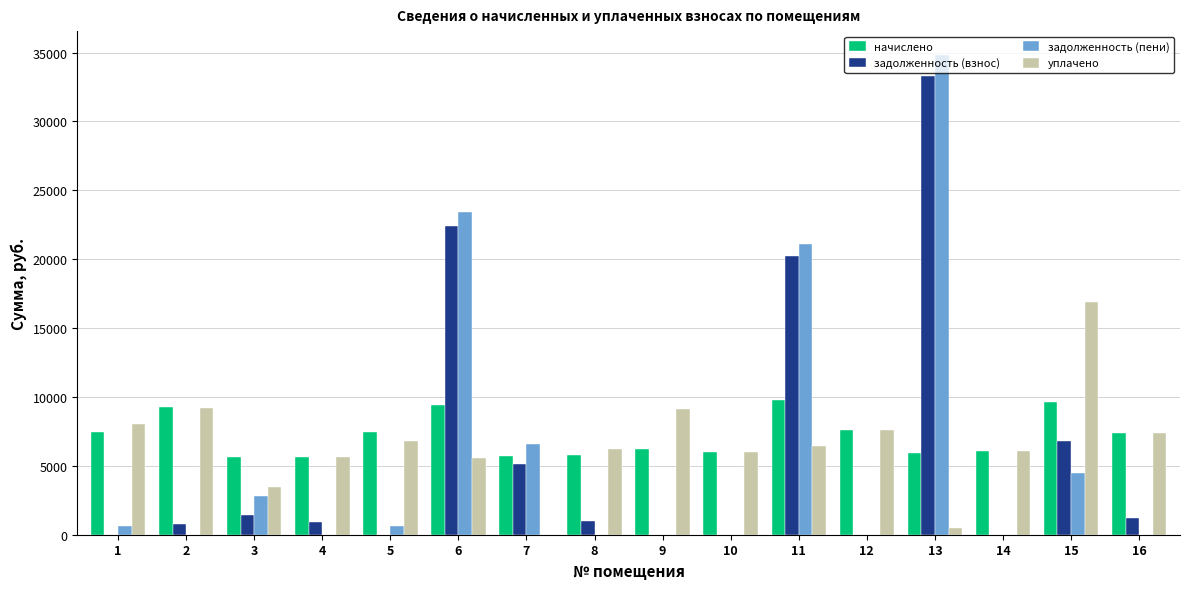

Is the value of задолженность (пени) at 11 greater than the value of уплачено at 4?

Yes